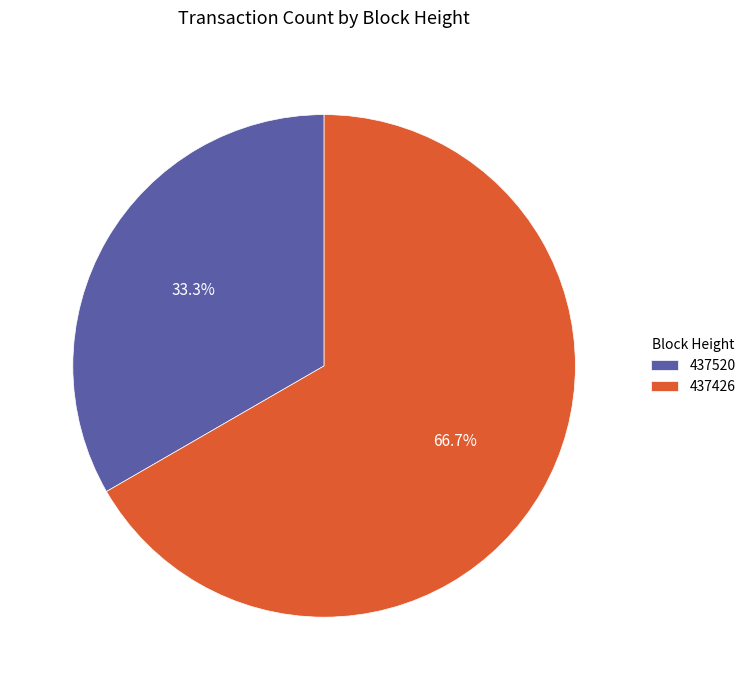

To the nearest percent, what is the difference between the 437520 and 437426 slice percentages?

33%